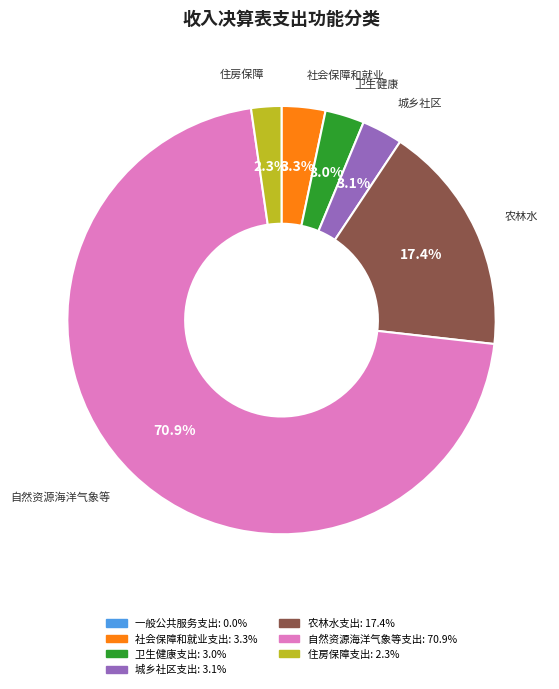

Combined, what portion of the pie is 农林水支出 and 社会保障和就业支出?

20.7%